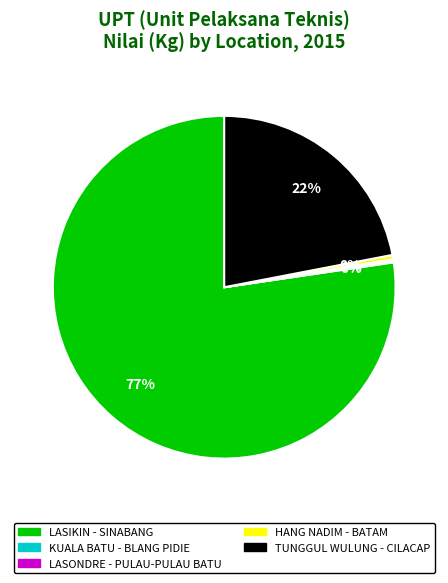

To the nearest percent, what is the average slice percentage?

20%